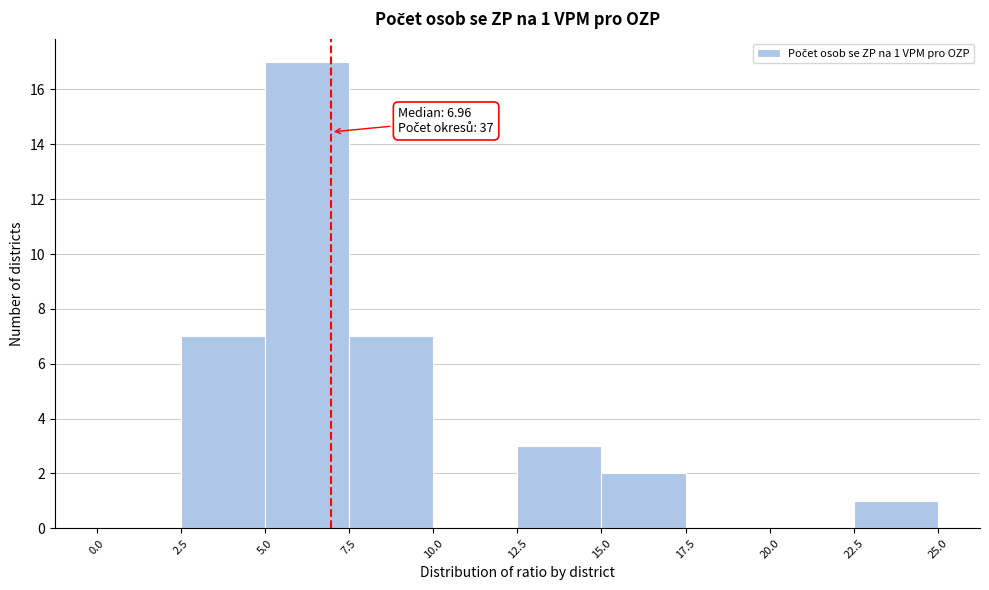

Over which range of the x-axis is the bar tallest?

5.0 to 7.5